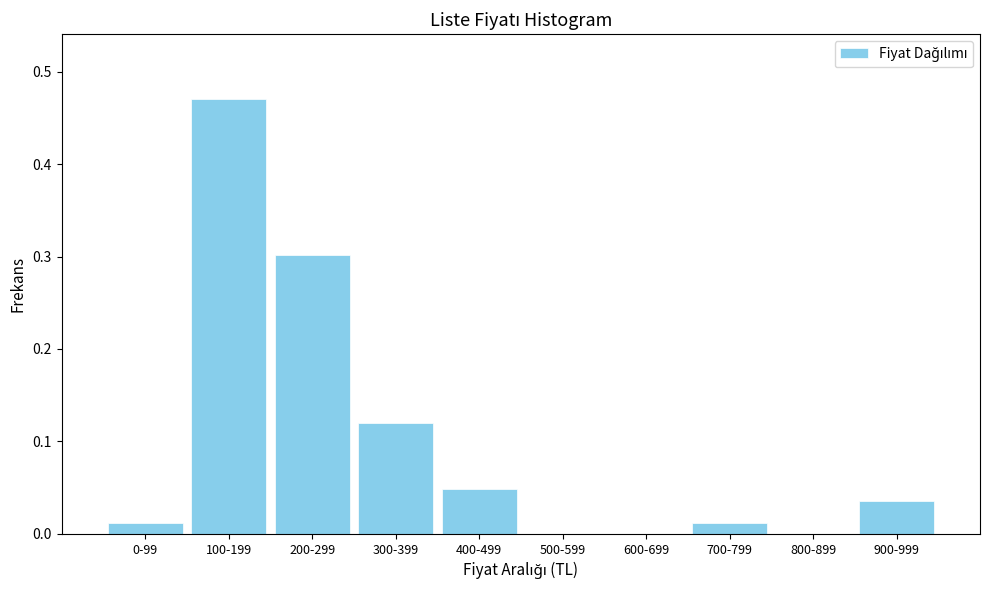

What is the sum of all values?

1.0